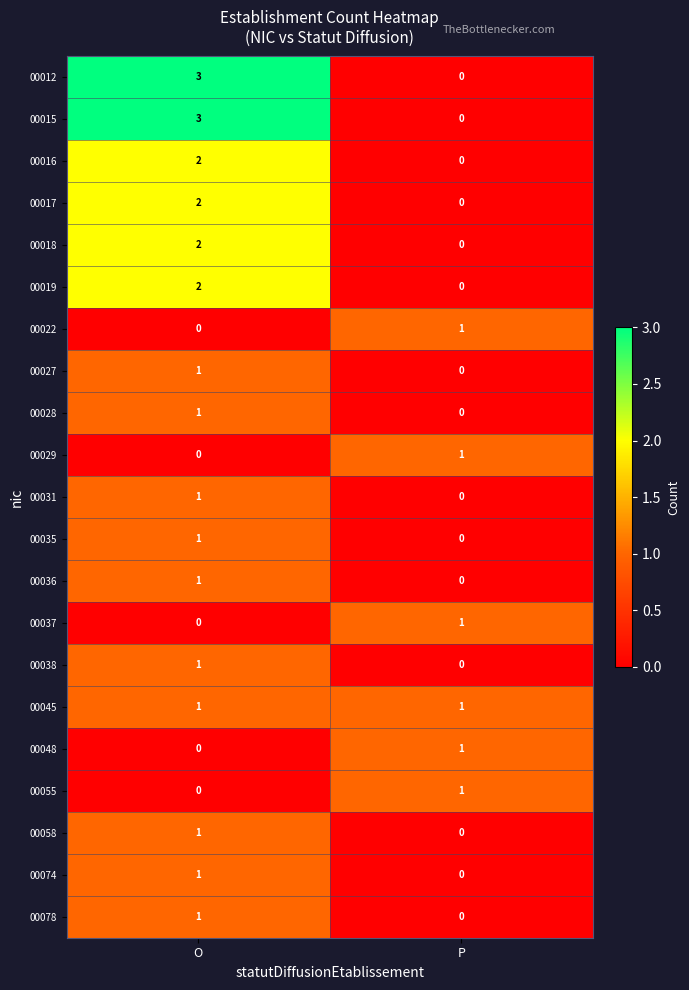

What is the maximum value shown in the chart?

3